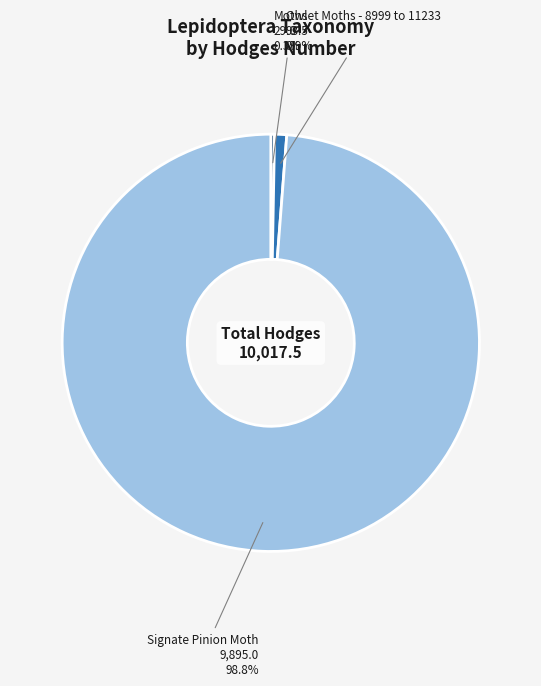

Is there any slice that represents more than half of the pie?

Yes